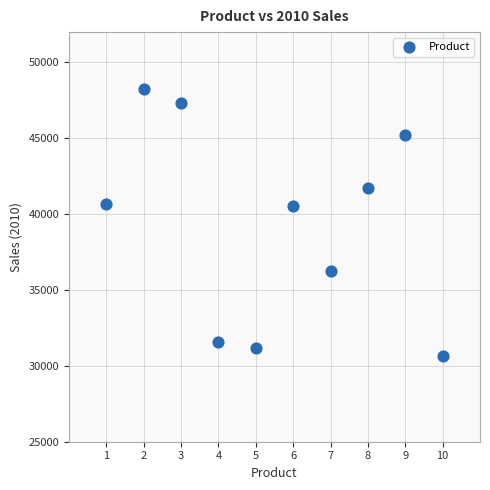

What is the average X value?

6